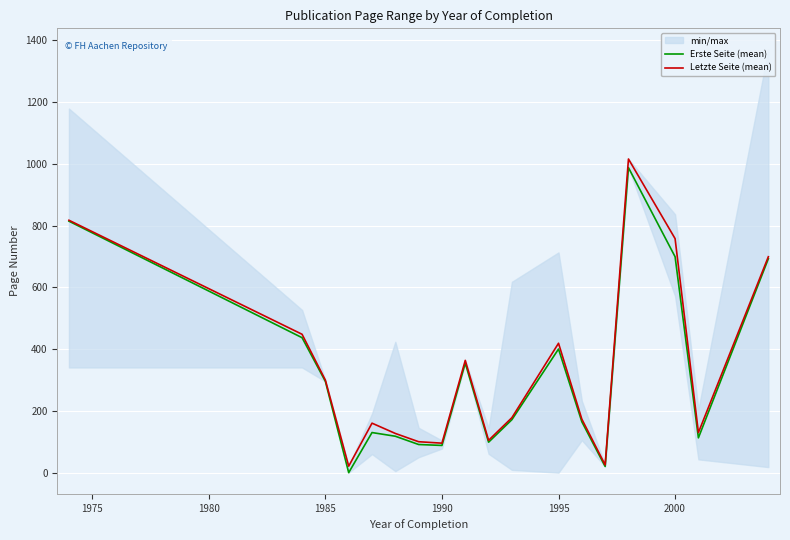

What is the maximum value for Letzte Seite (mean)?

1015.0